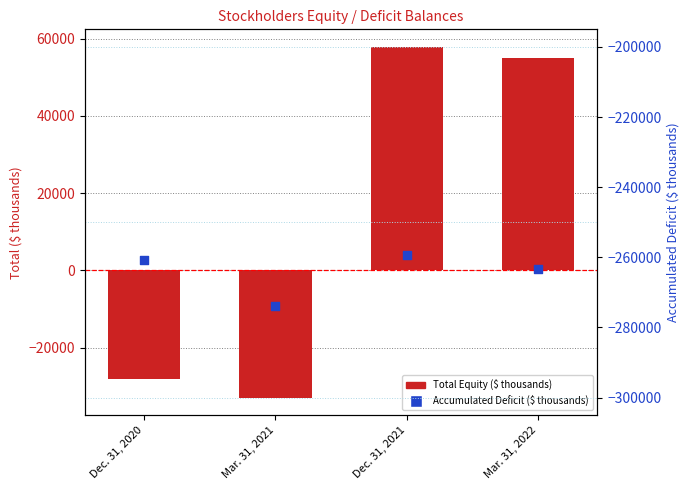

Which series reaches the maximum Y coordinate?

Total Equity ($ thousands)